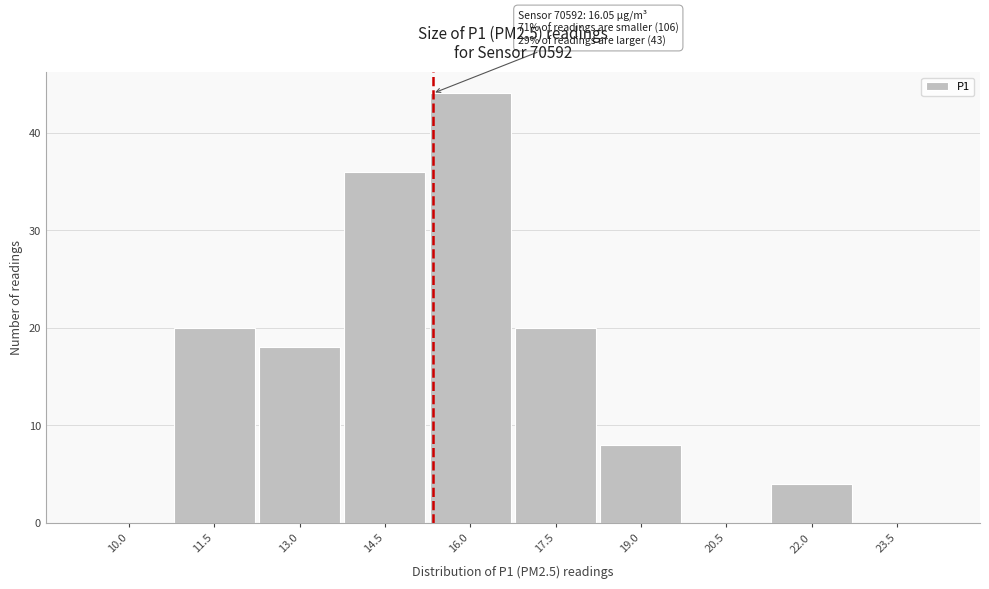

Reading left to right, transcribe all the data shown in this chart.

10.0=0	11.5=20	13.0=18	14.5=36	16.0=44	17.5=20	19.0=8	20.5=0	22.0=4	23.5=0